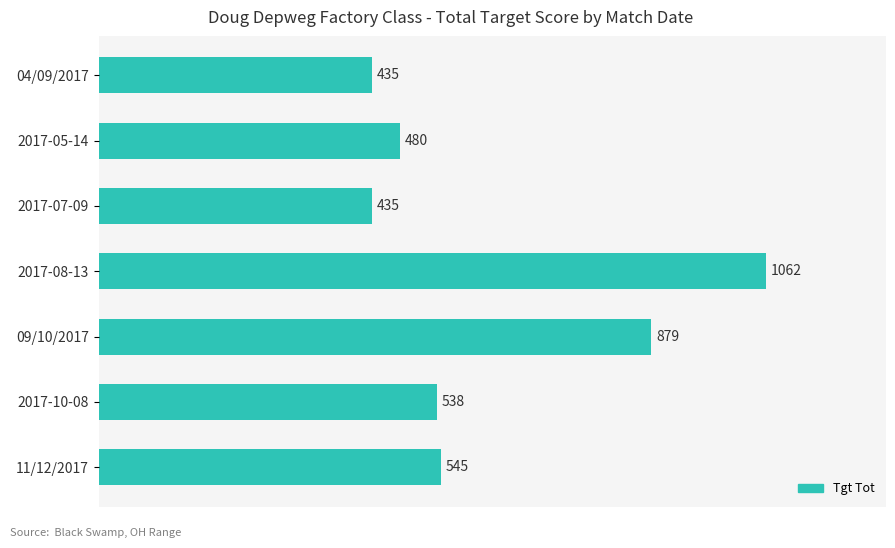

Reading bottom to top, transcribe all the data shown in this chart.

545	538	879	1062	435	480	435